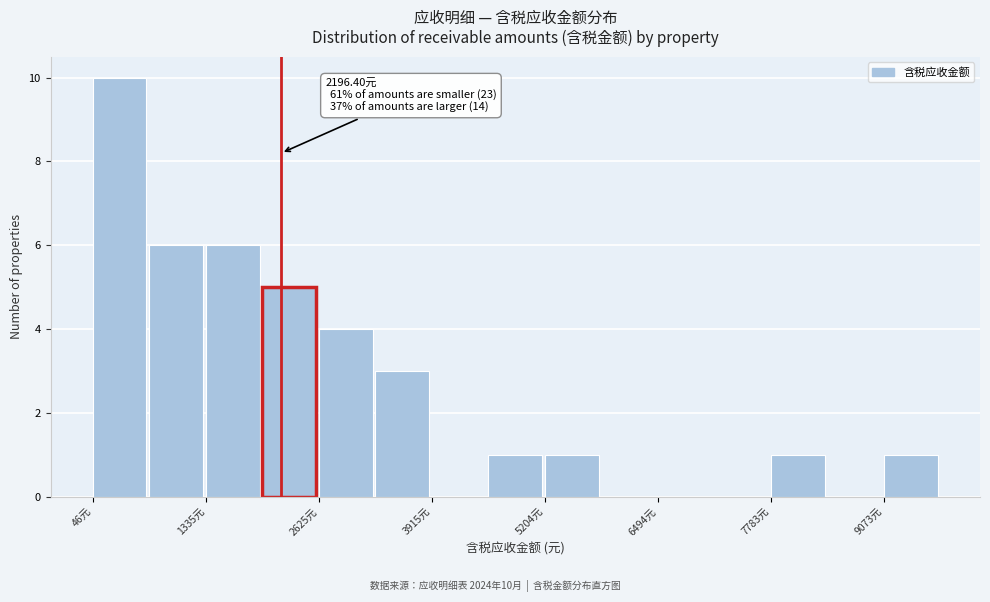

Read against the x-axis, roughly where is the centre of the tallest bar?

400